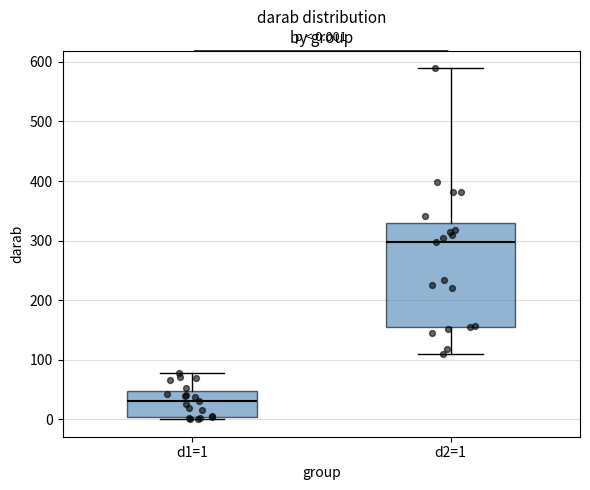

Which box has the highest median line?

d2=1